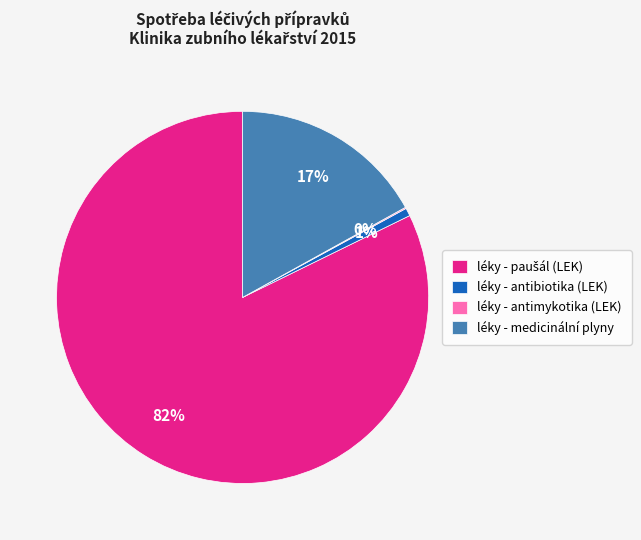

Is the sum of léky - medicinální plyny and léky - antibiotika (LEK) greater than half?

No